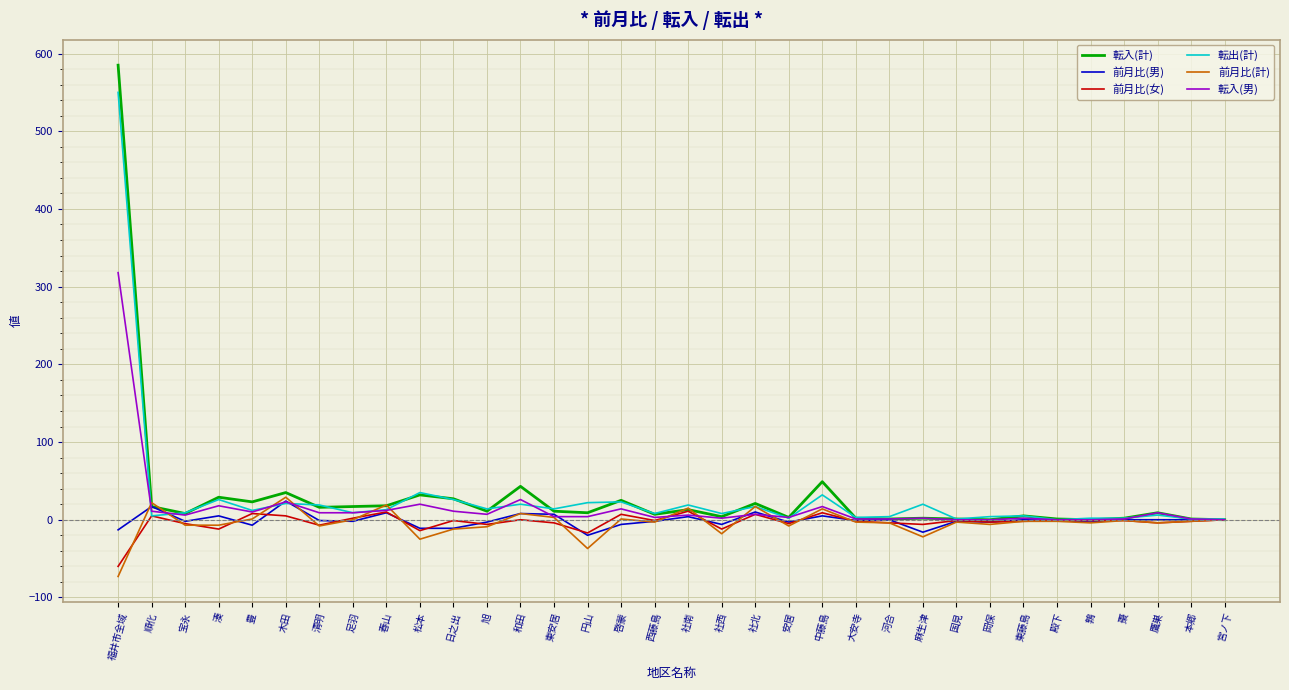

At how many categories does at least one series exceed 460?

1